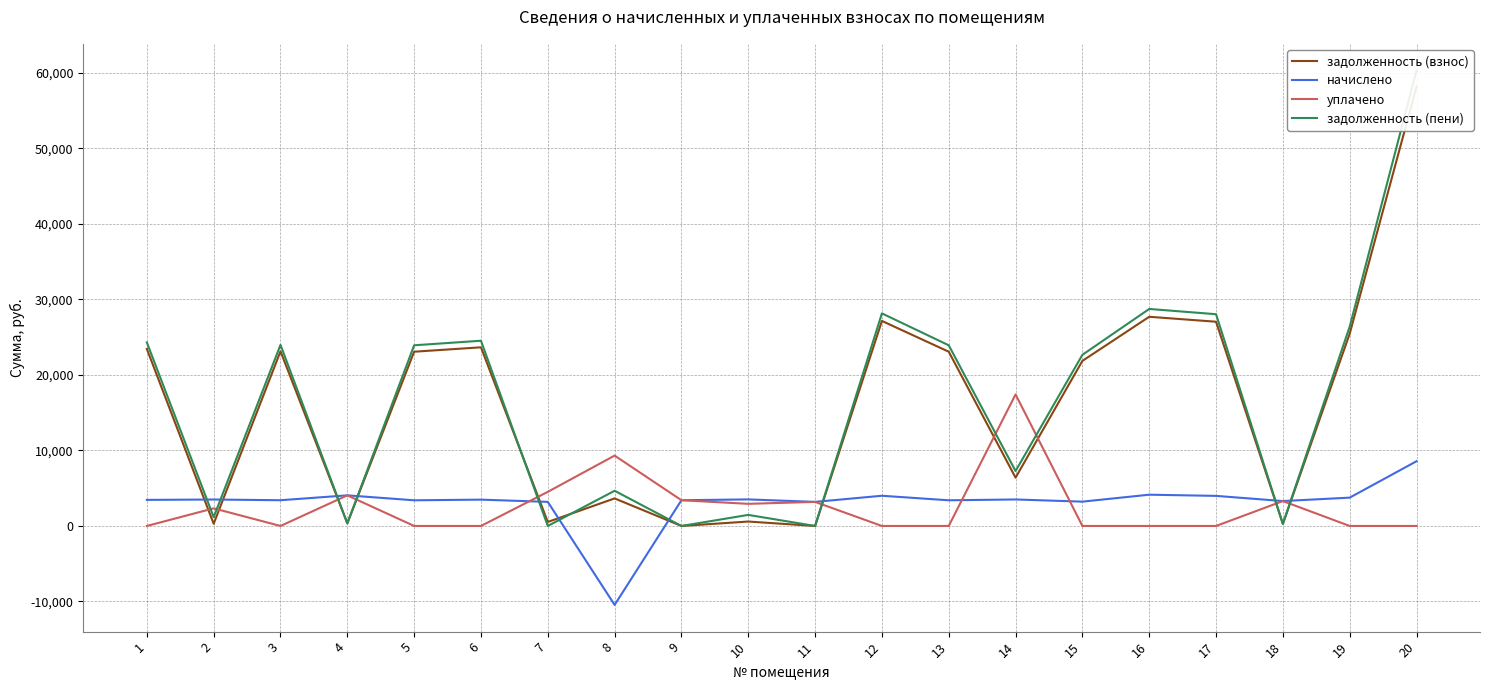

How many distinct data groups are displayed?

4